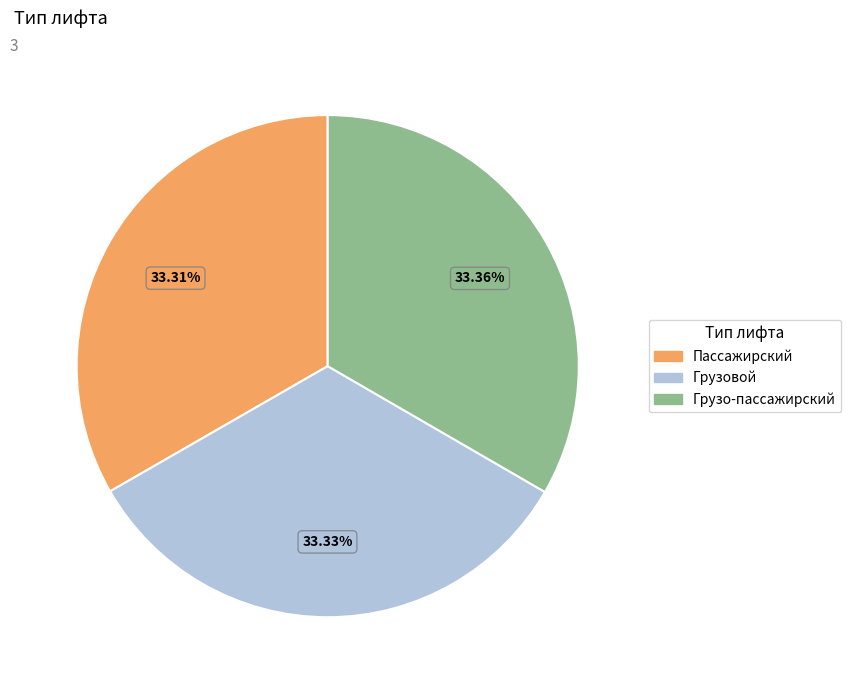

Approximately how many times larger is the value at Грузо-пассажирский compared to Пассажирский?

1.0